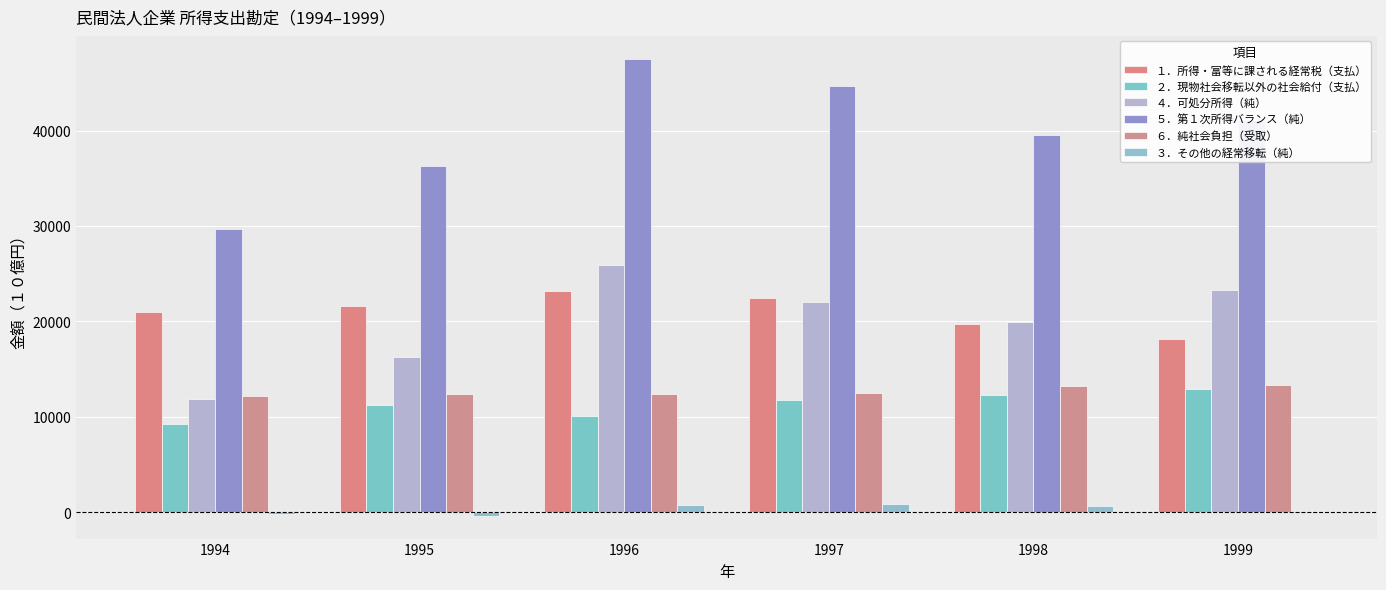

How many data points in ６．純社会負担（受取） are above 12465?

3